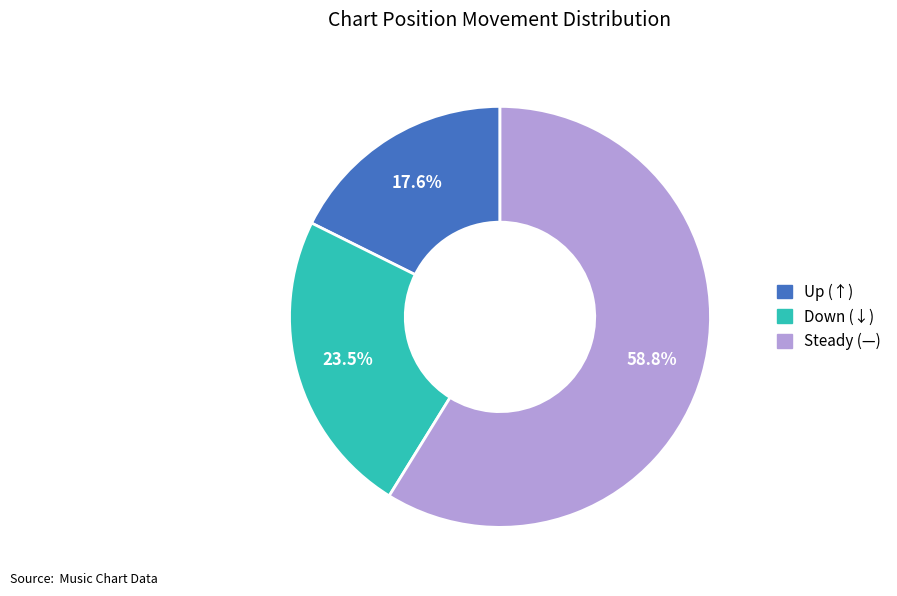

What percentage do Up (↑) and Steady (—) together represent?

76.5%